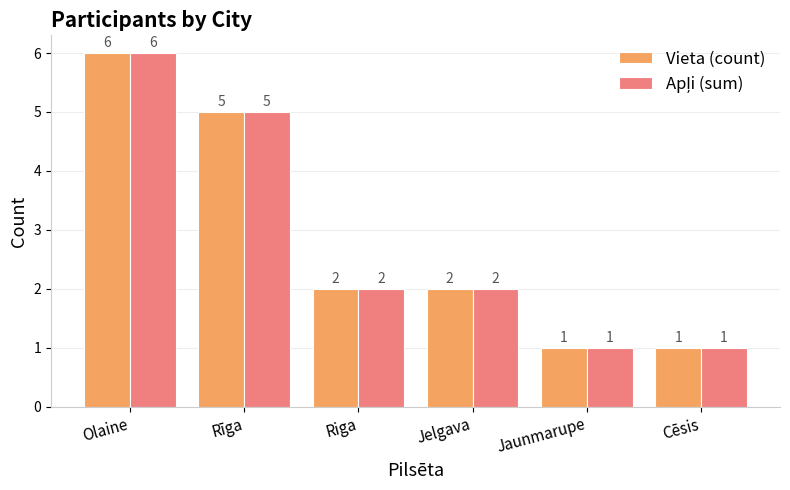

At which category is the sum across all series the highest?

Olaine